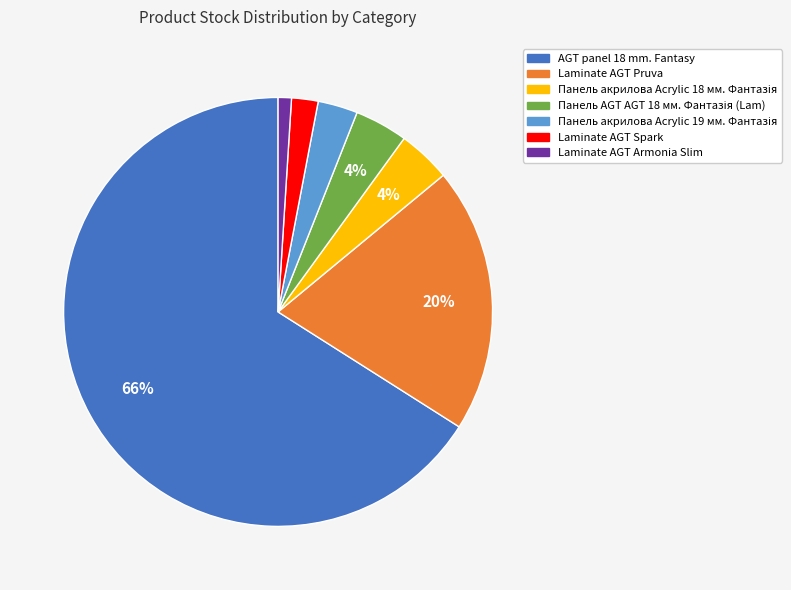

Is there a majority slice in this chart?

Yes